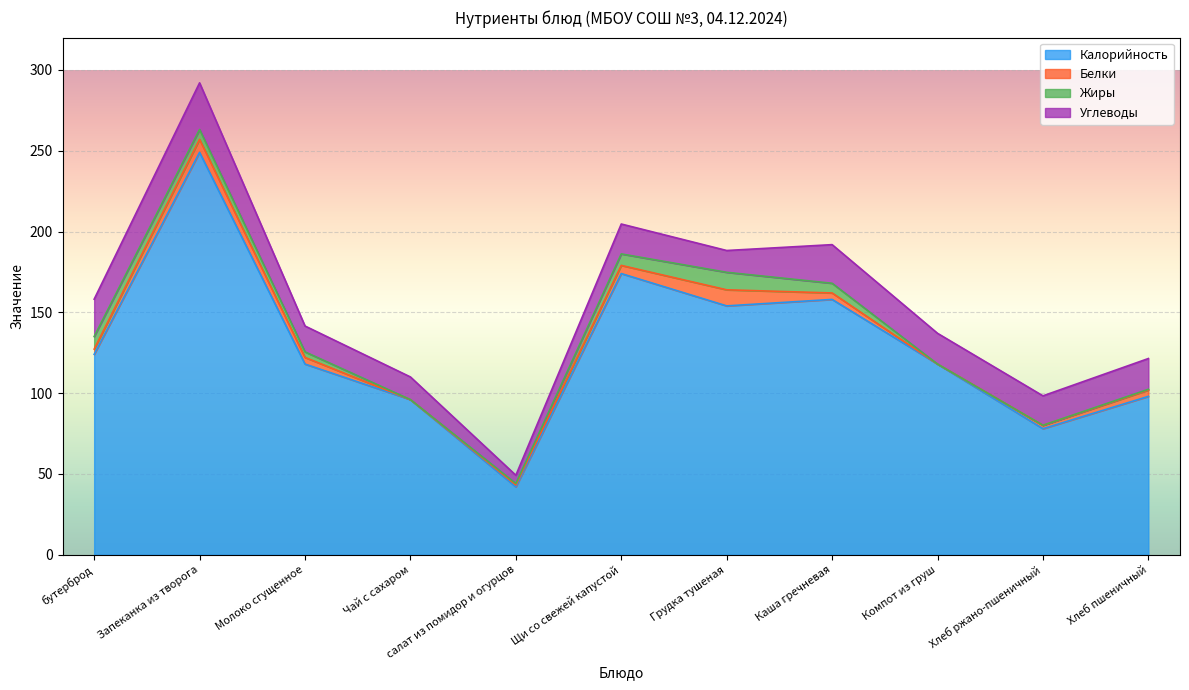

What are all the series names shown in the legend?

Калорийность, Белки, Жиры, Углеводы